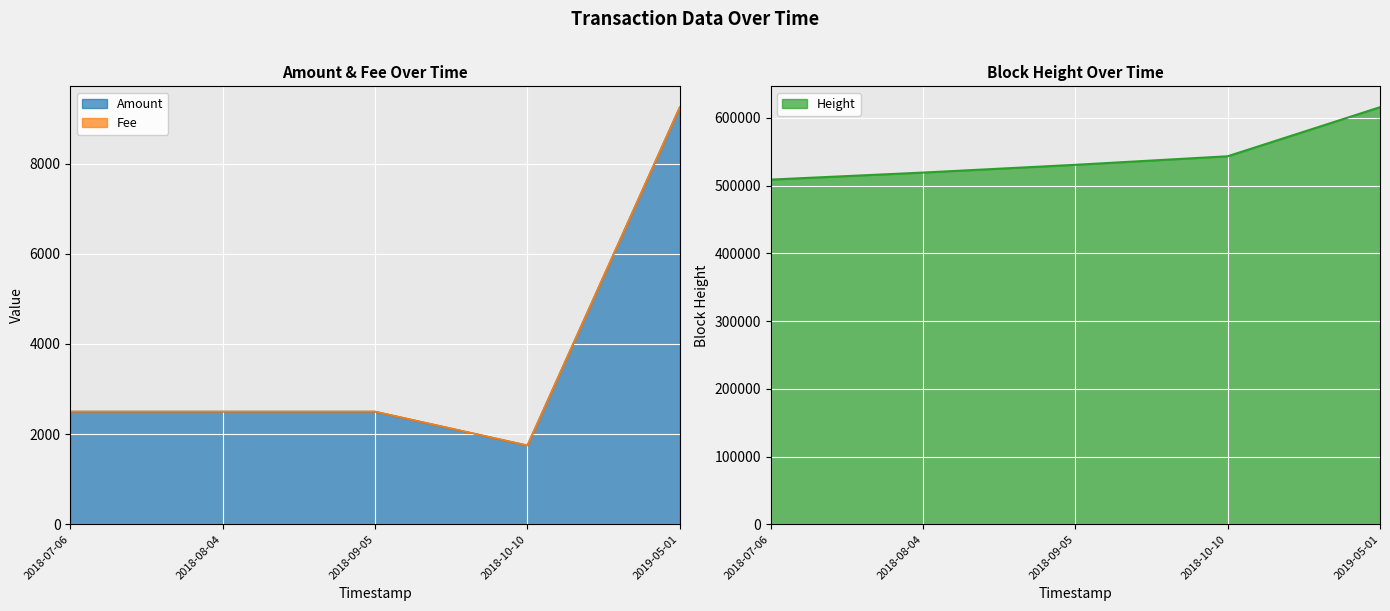

Reading left to right, what are all the values shown in this chart?

Amount: 2018-07-06=2500.0	2018-08-04=2500.0	2018-09-05=2500.0	2018-10-10=1750.0	2019-05-01=9249.6
Fee: 2018-07-06=2501.0	2018-08-04=2501.0	2018-09-05=2501.0	2018-10-10=1751.0	2019-05-01=9250.0
Height: 2018-07-06=509022.0	2018-08-04=519396.0	2018-09-05=530858.0	2018-10-10=543468.0	2019-05-01=615931.0